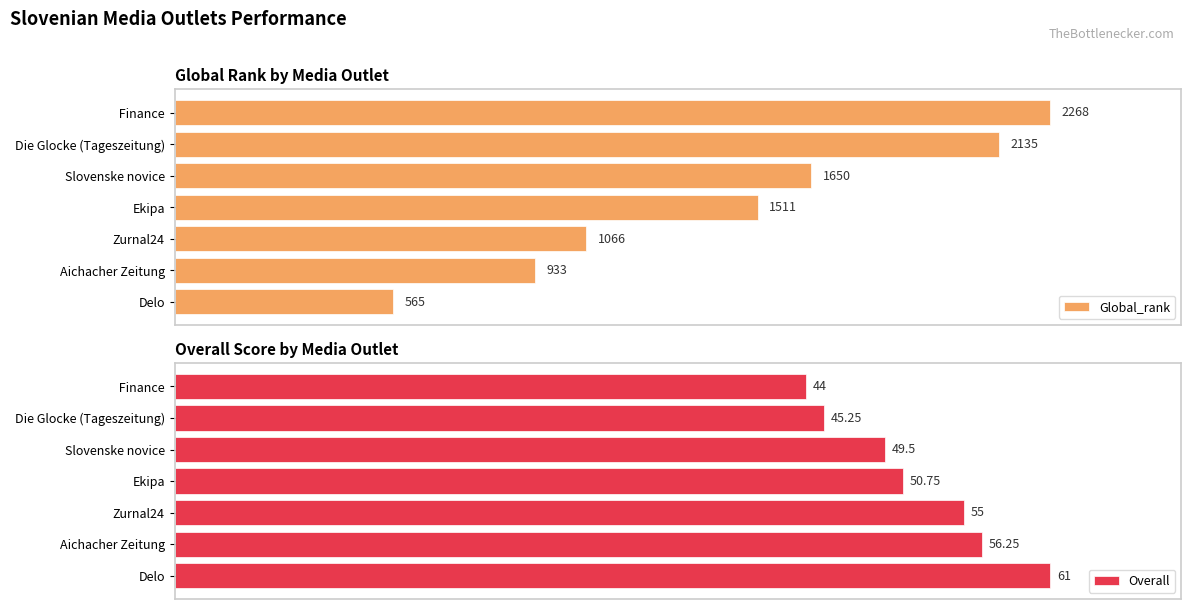

At which label does Global_rank reach its peak?

 Finance